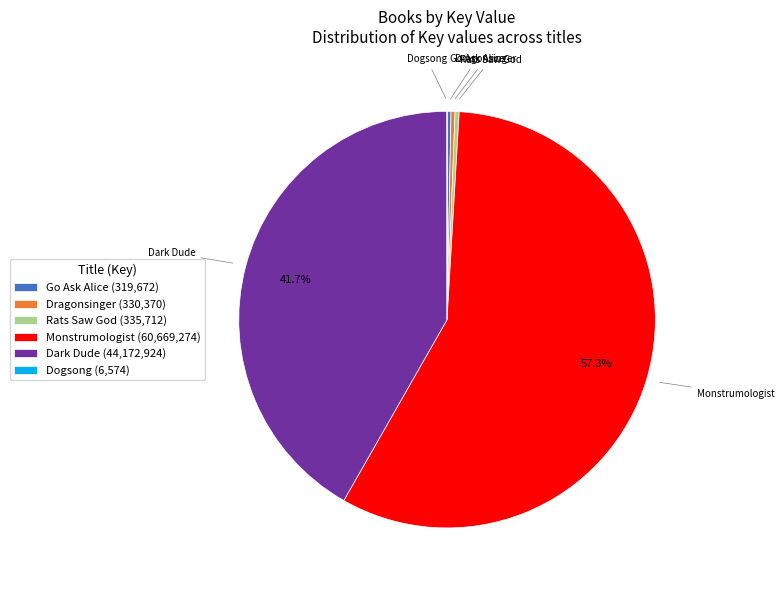

Approximately how many times larger is the value at Dark Dude compared to Monstrumologist?

0.7